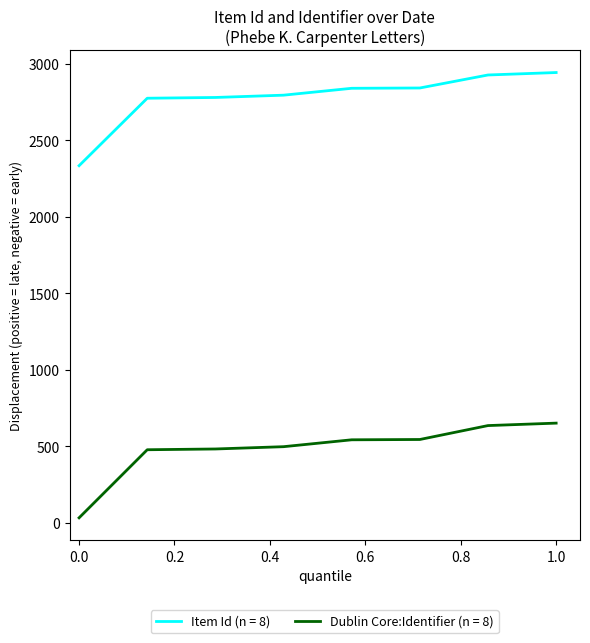

Rank the series by their maximum value, from lowest to highest.

Dublin Core:Identifier (n = 8), Item Id (n = 8)